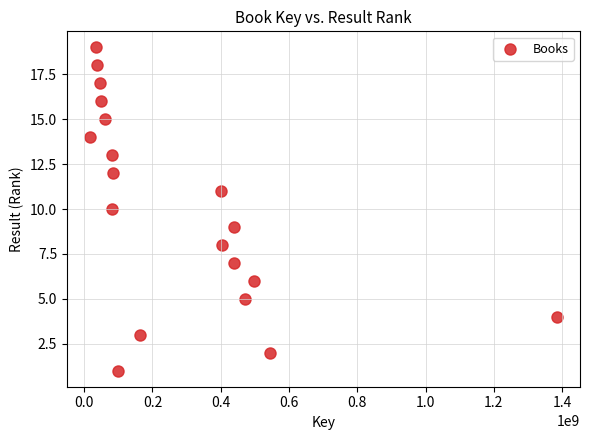

What is the range of Y values (max minus min)?

18